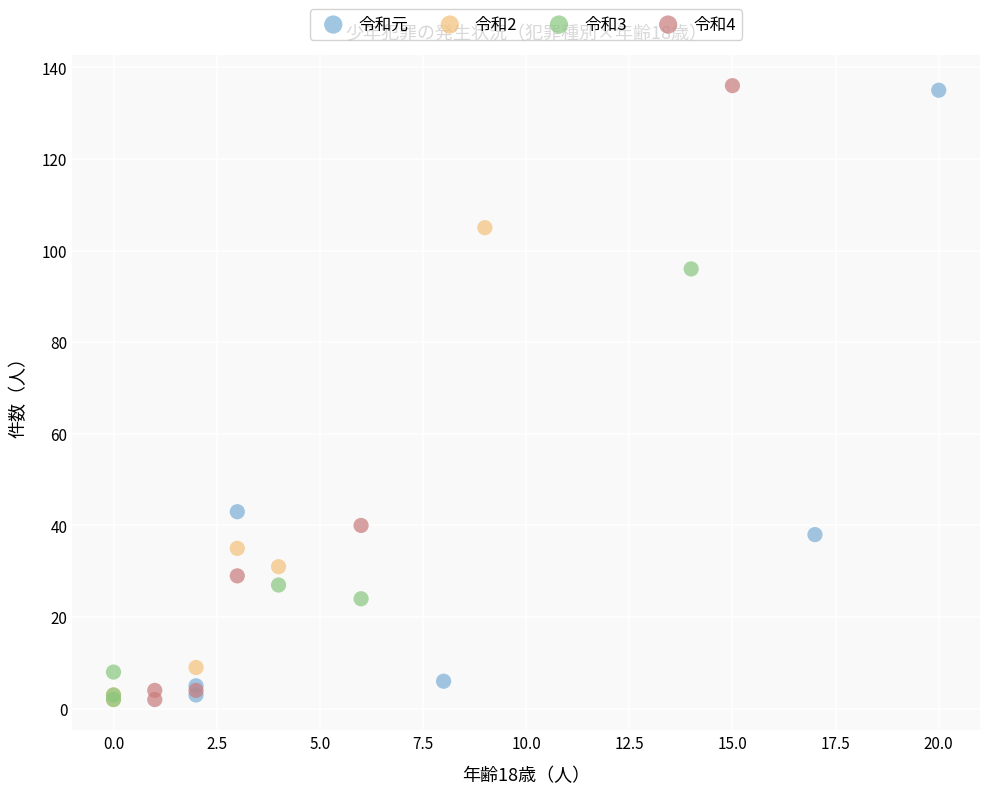

Which series has the widest spread of Y values?

令和4